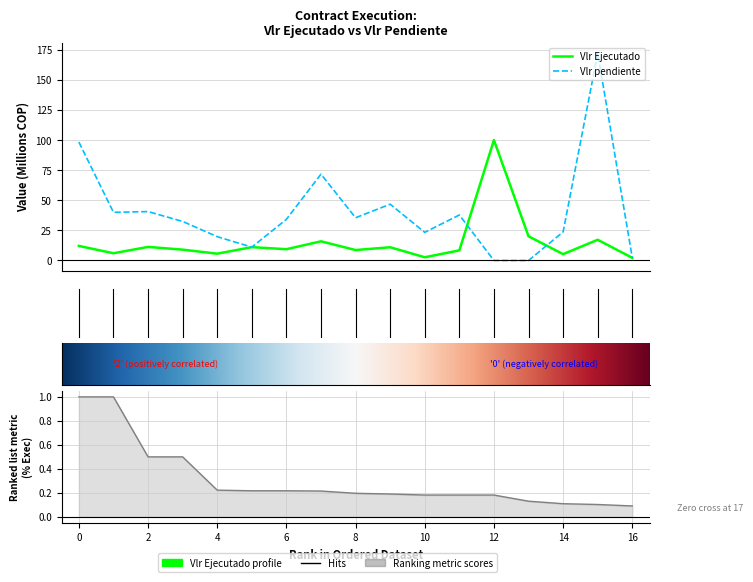

What is the difference between the Vlr Ejecutado values at 2 and 10?

8.6